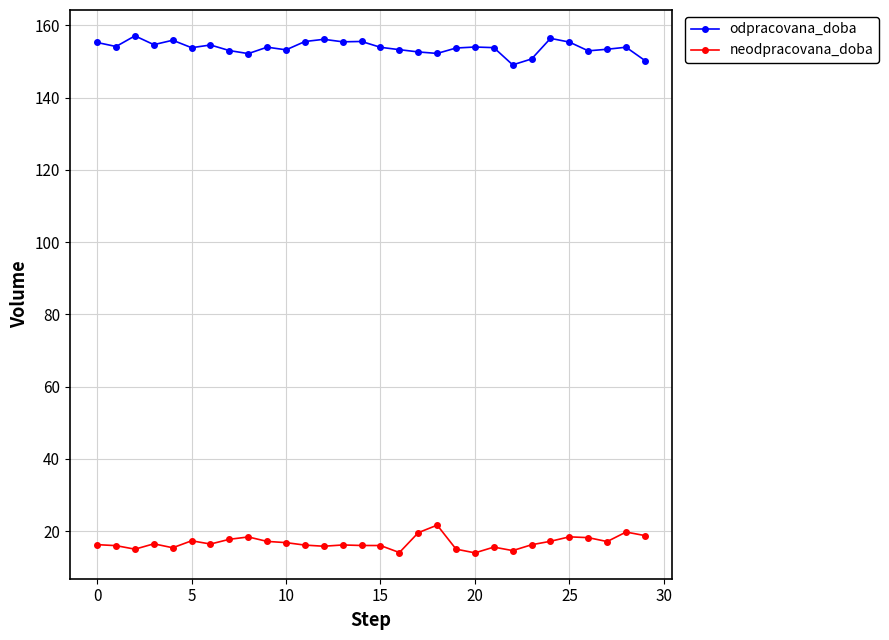

What is the value of the neodpracovana_doba point at the 15th from the left?

16.0